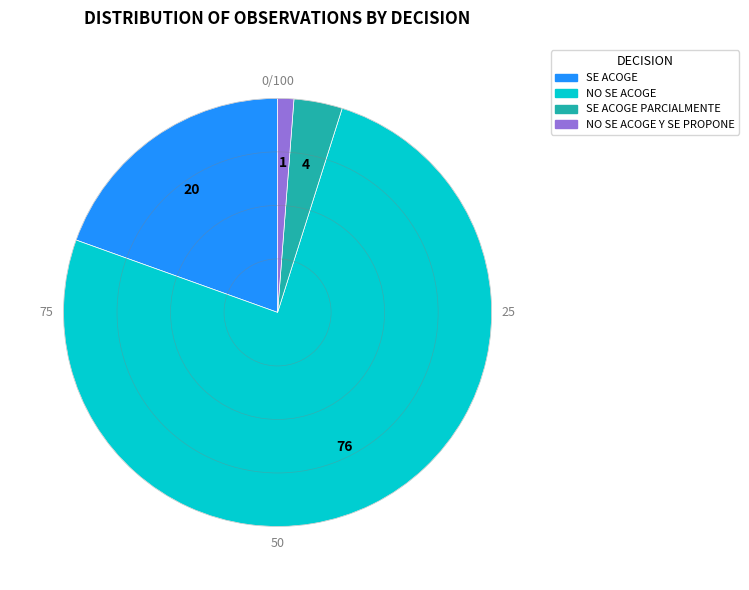

Is there any slice that represents more than half of the pie?

Yes